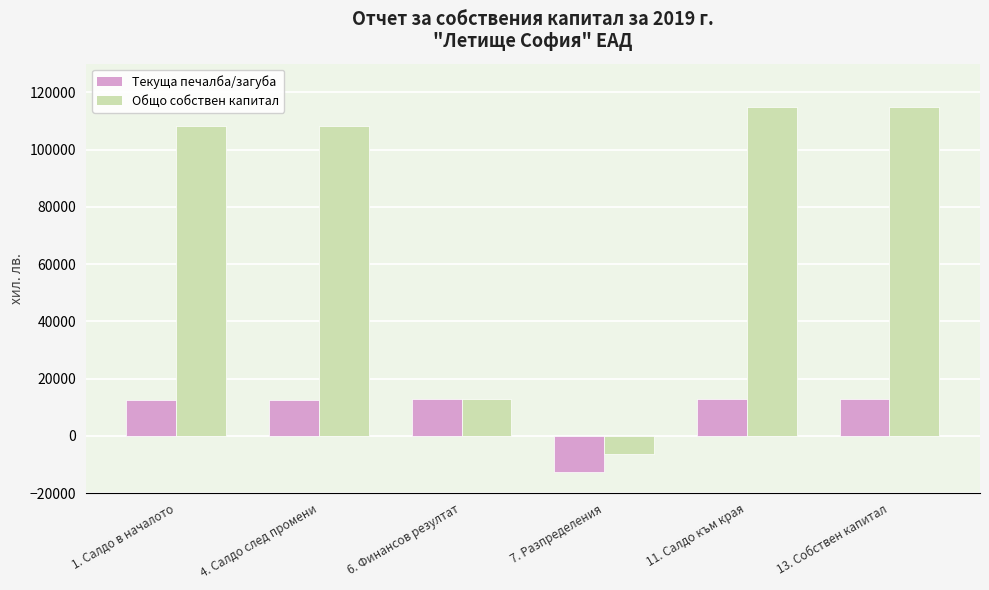

How many data points does each series have?

6